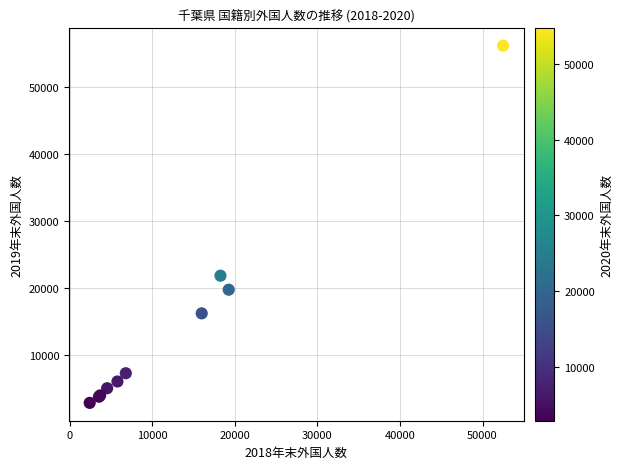

What Y value in the scatter plot is closest to 29522?

21825